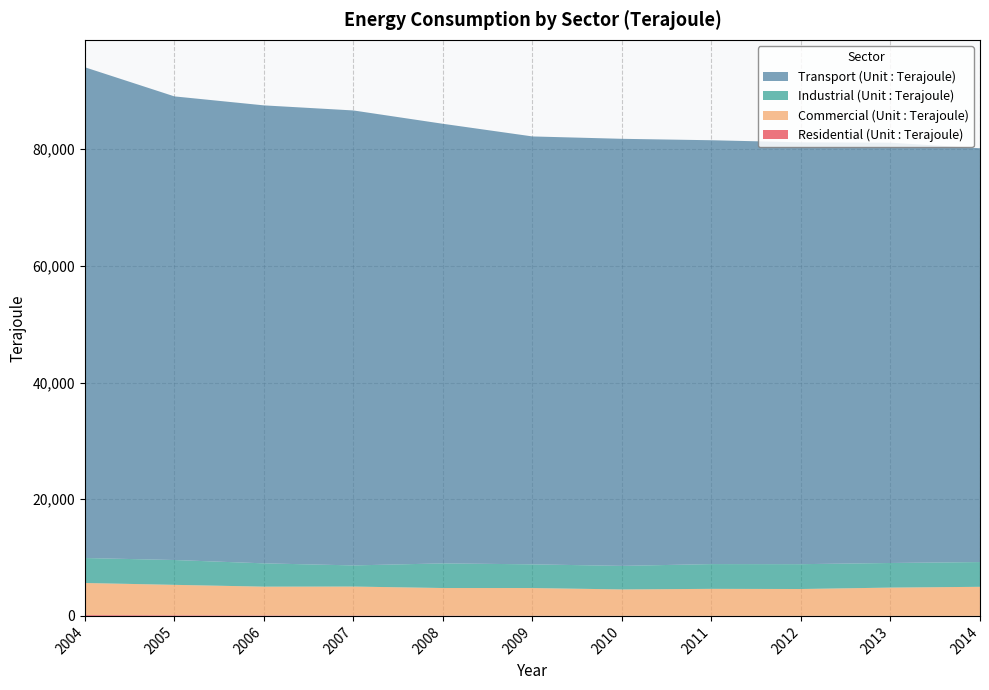

Reading left to right, list all the values displayed in this chart.

Residential (Unit : Terajoule): 2004=149	2005=109	2006=79	2007=57	2008=41	2009=23	2010=13	2011=8	2012=8	2013=8	2014=8
Commercial (Unit : Terajoule): 2004=5494	2005=5215	2006=4936	2007=4975	2008=4739	2009=4753	2010=4526	2011=4629	2012=4602	2013=4845	2014=4979
Industrial (Unit : Terajoule): 2004=4281	2005=4256	2006=3994	2007=3623	2008=4223	2009=4063	2010=4035	2011=4246	2012=4259	2013=4218	2014=4244
Transport (Unit : Terajoule): 2004=84126	2005=79479	2006=78510	2007=77992	2008=75358	2009=73355	2010=73213	2011=72659	2012=72317	2013=72054	2014=70939